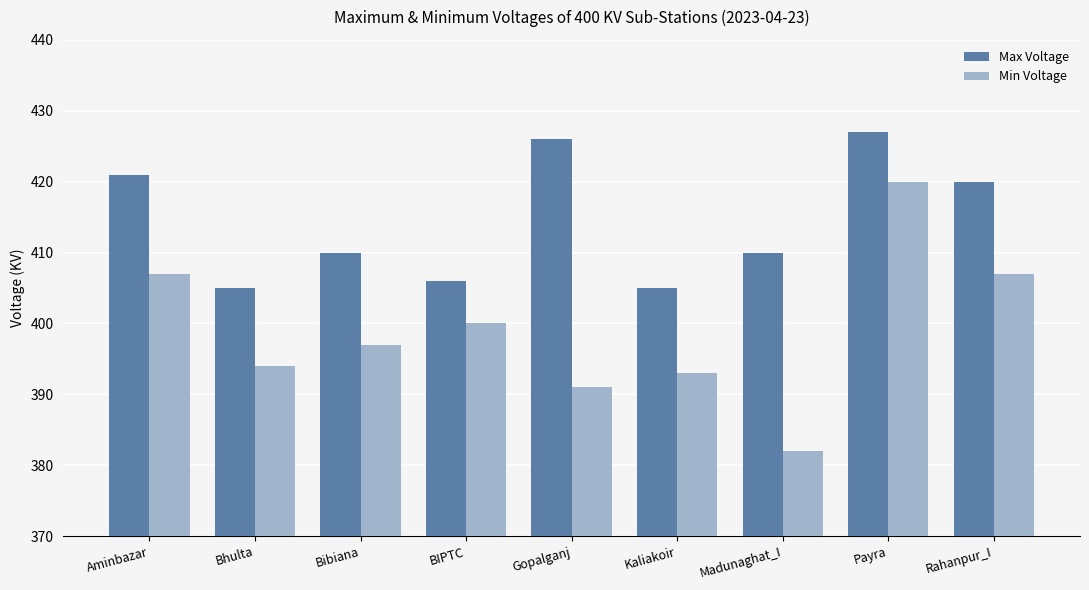

Between Aminbazar and Kaliakoir, which series saw the biggest shift?

Max Voltage